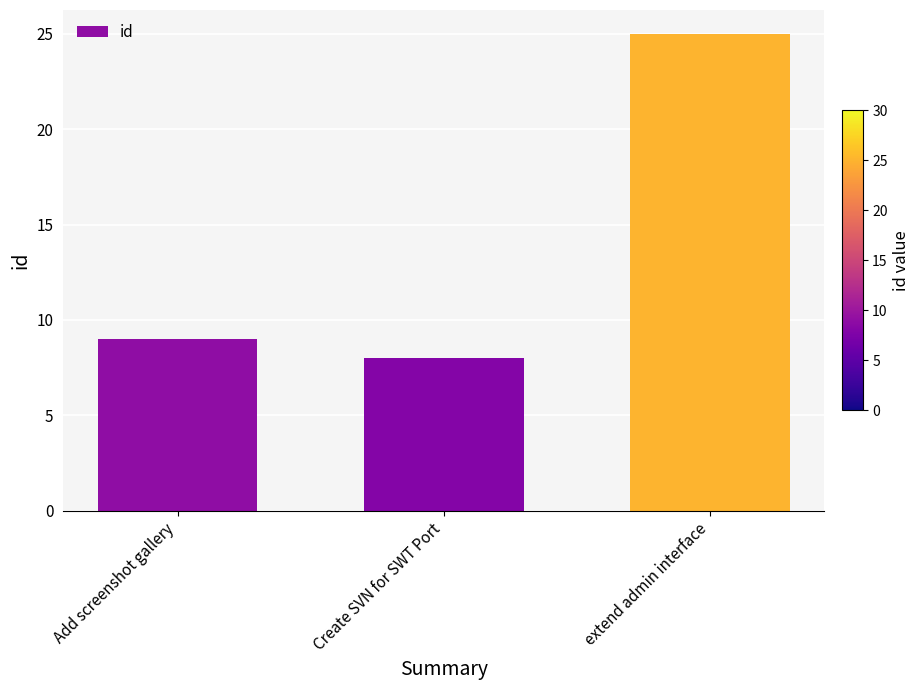

Rank the categories by value from lowest to highest.

Create SVN for SWT Port, Add screenshot gallery, extend admin interface